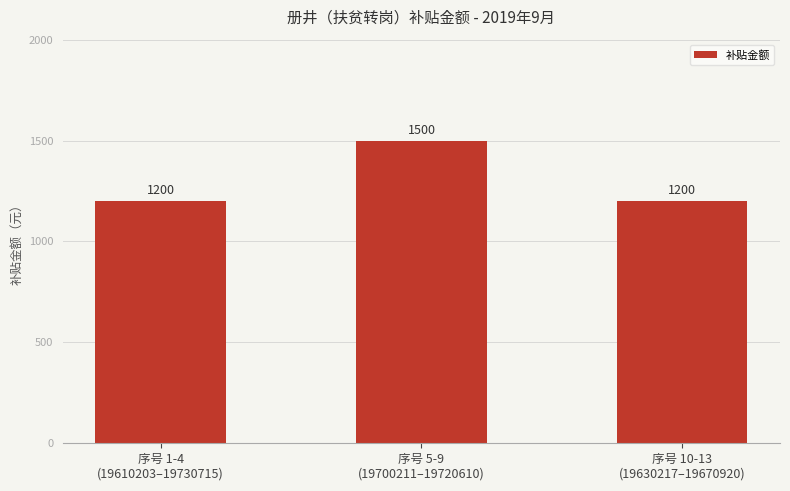

What is the value of the 2nd bar from the left?

1500